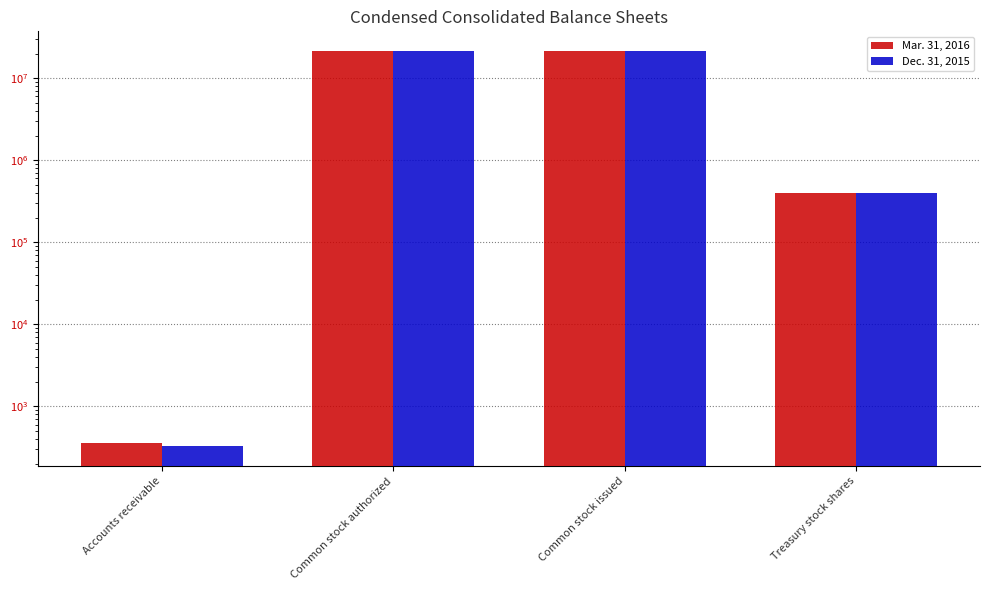

The value of Mar. 31, 2016 at Accounts receivable is 356. True or false?

True